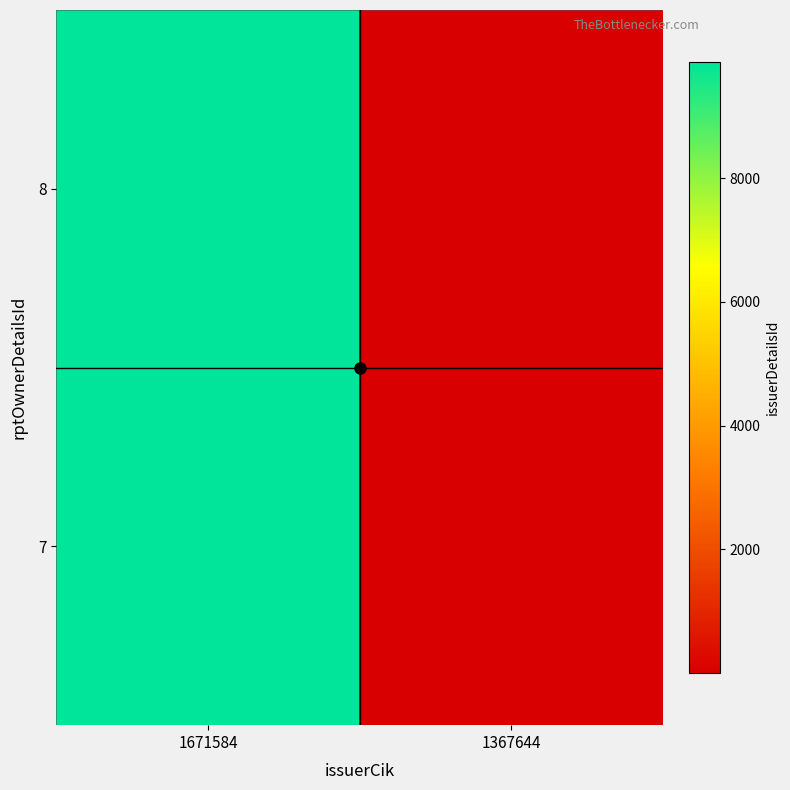

Reading left to right, extract all data points from this chart.

8: 1671584=9874	1367644=1
7: 1671584=9874	1367644=1